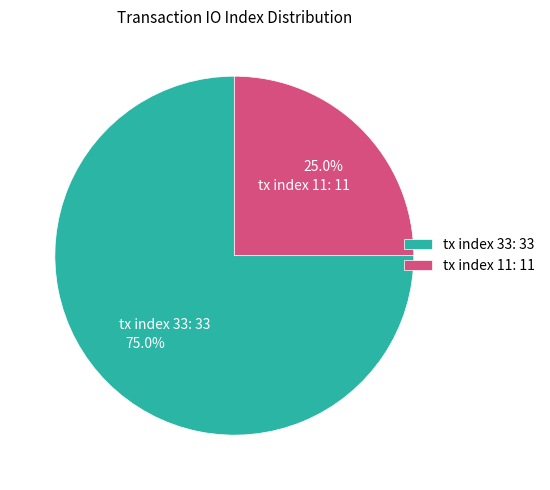

What percentage do tx index 11 and tx index 33 together represent?

100.0%